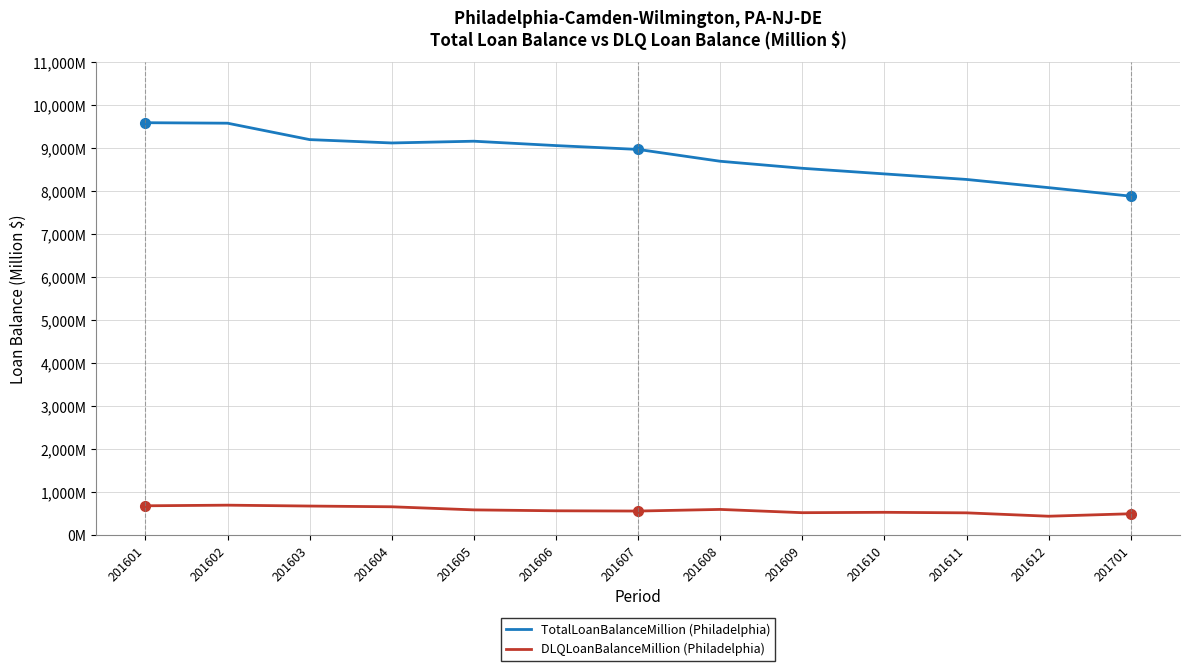

Reading right to left, transcribe all the data shown in this chart.

TotalLoanBalanceMillion (Philadelphia): 7883.3	8081.5	8272.2	8401.4	8532.1	8695.6	8971.0	9060.5	9162.2	9121.4	9199.6	9581.4	9593.0
DLQLoanBalanceMillion (Philadelphia): 492.2	434.7	513.4	525.9	517.1	593.0	555.2	561.2	582.3	654.6	671.6	692.1	677.6